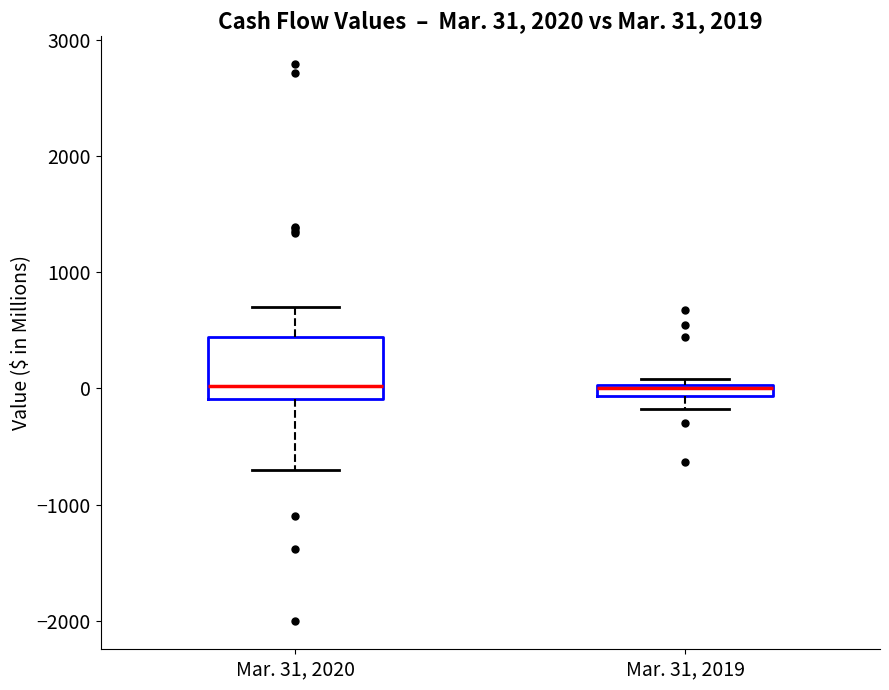

Comparing the boxes themselves (not the whiskers), which one is the tallest?

Mar. 31, 2020